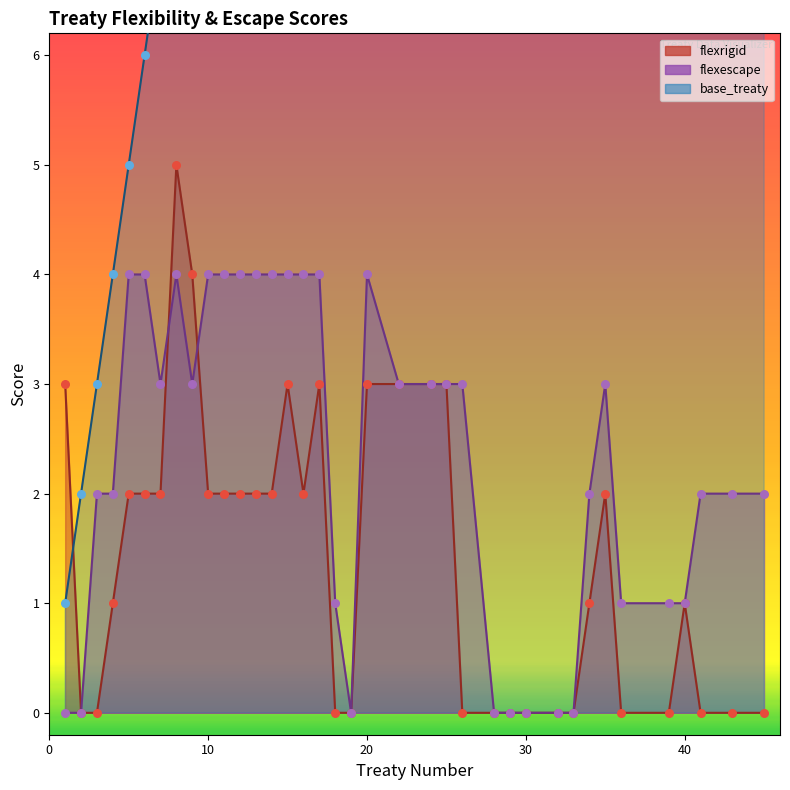

Which series reaches the maximum Y coordinate?

base_treaty